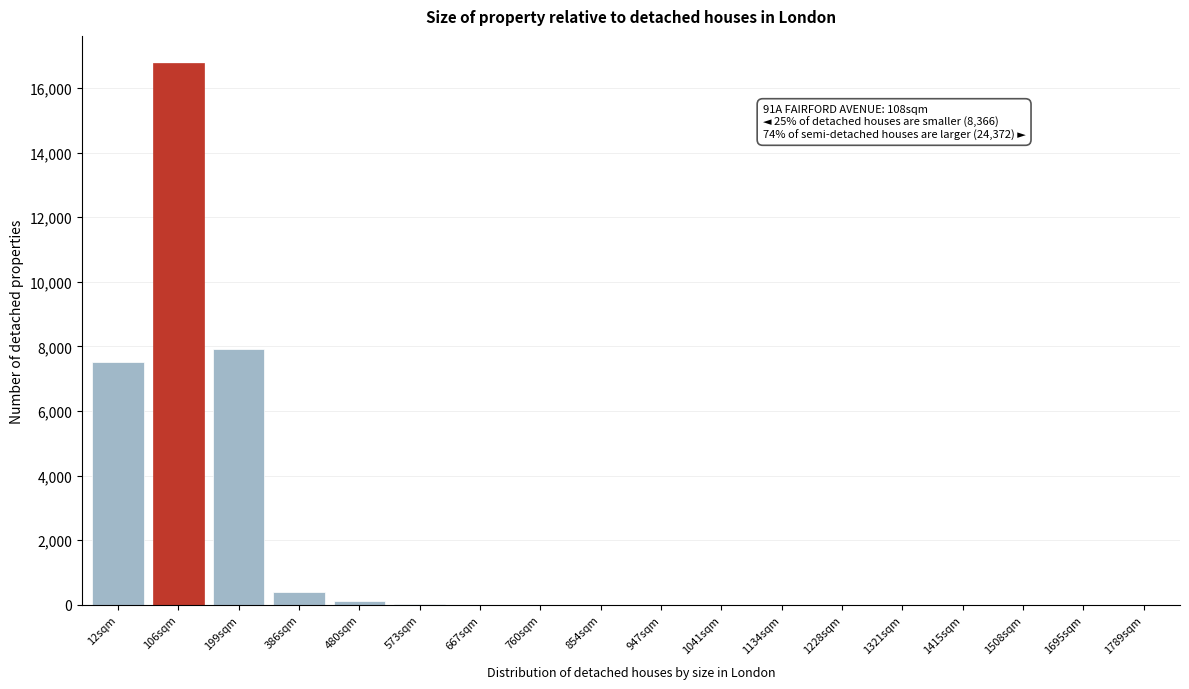

What is the greatest value displayed?

16777